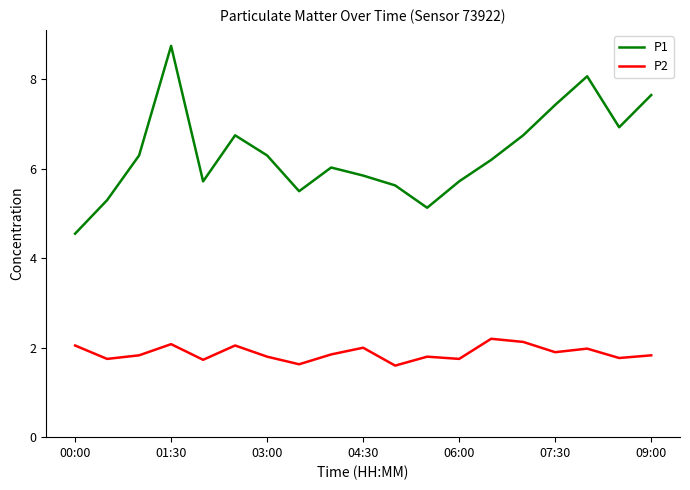

Does the chart display data point markers on the line(s)?

No